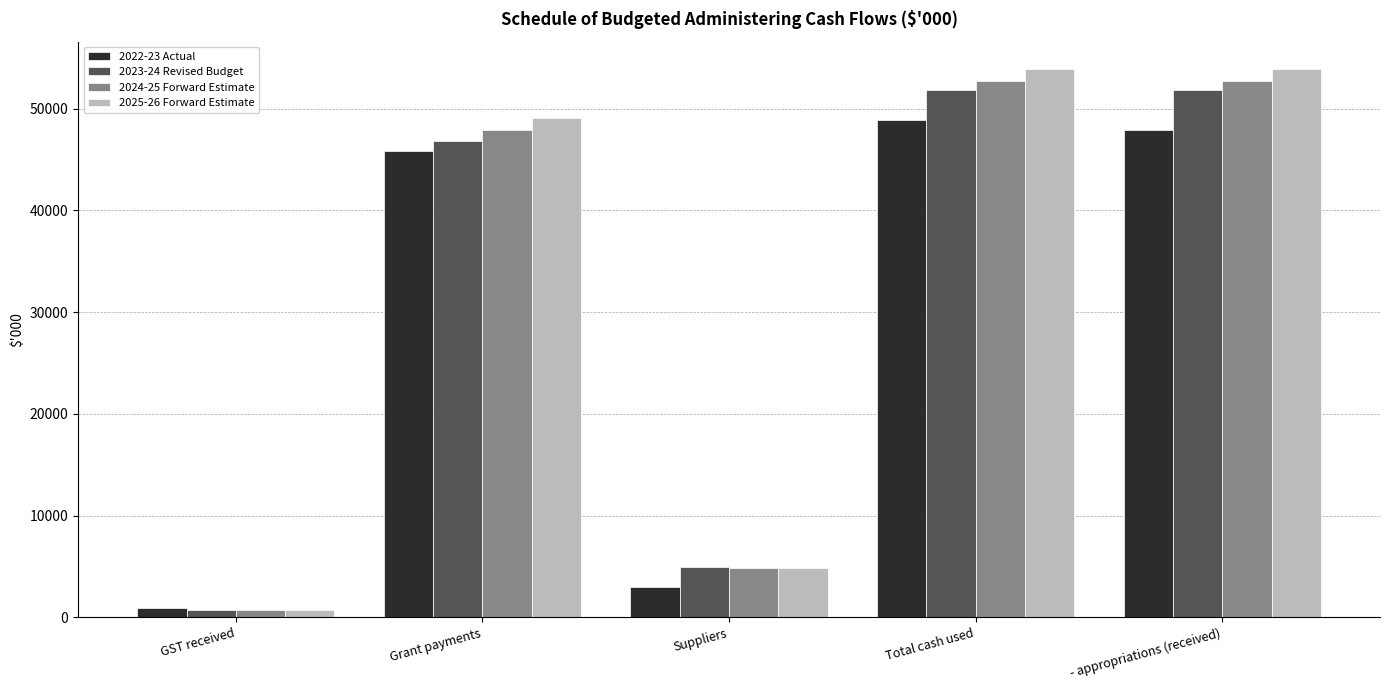

Reading right to left, what are all the values shown in this chart?

2022-23 Actual: - appropriations (received)=47878	Total cash used=48857	Suppliers=3006	Grant payments=45851	GST received=925
2023-24 Revised Budget: - appropriations (received)=51816	Total cash used=51816	Suppliers=4988	Grant payments=46828	GST received=750
2024-25 Forward Estimate: - appropriations (received)=52706	Total cash used=52706	Suppliers=4816	Grant payments=47890	GST received=750
2025-26 Forward Estimate: - appropriations (received)=53893	Total cash used=53893	Suppliers=4857	Grant payments=49036	GST received=750